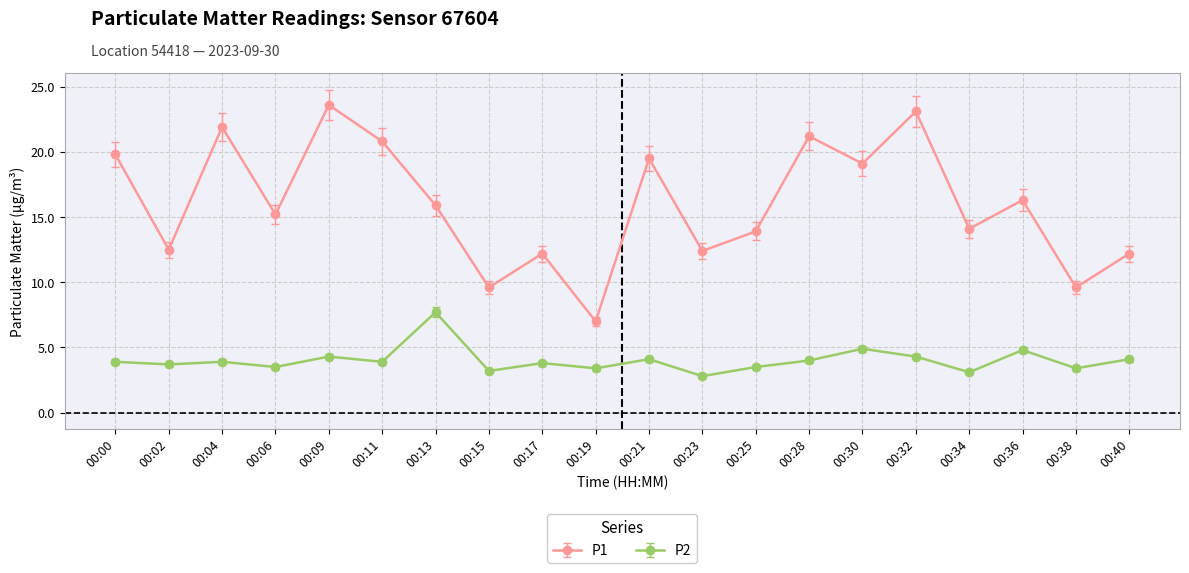

Which series has the largest total across all categories?

P1